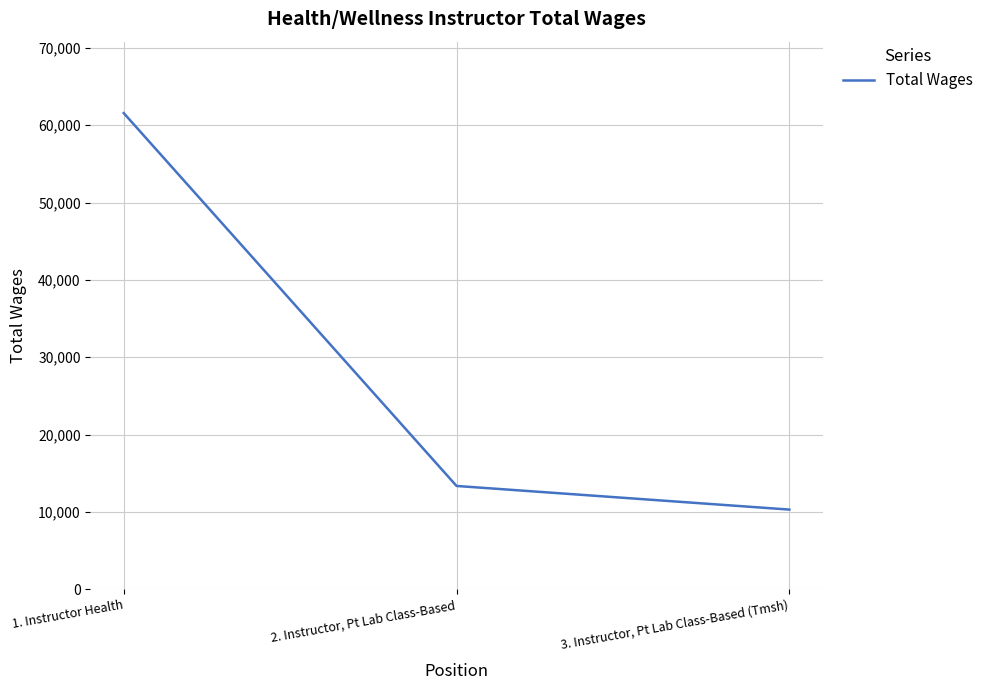

What is the greatest value displayed?

61558